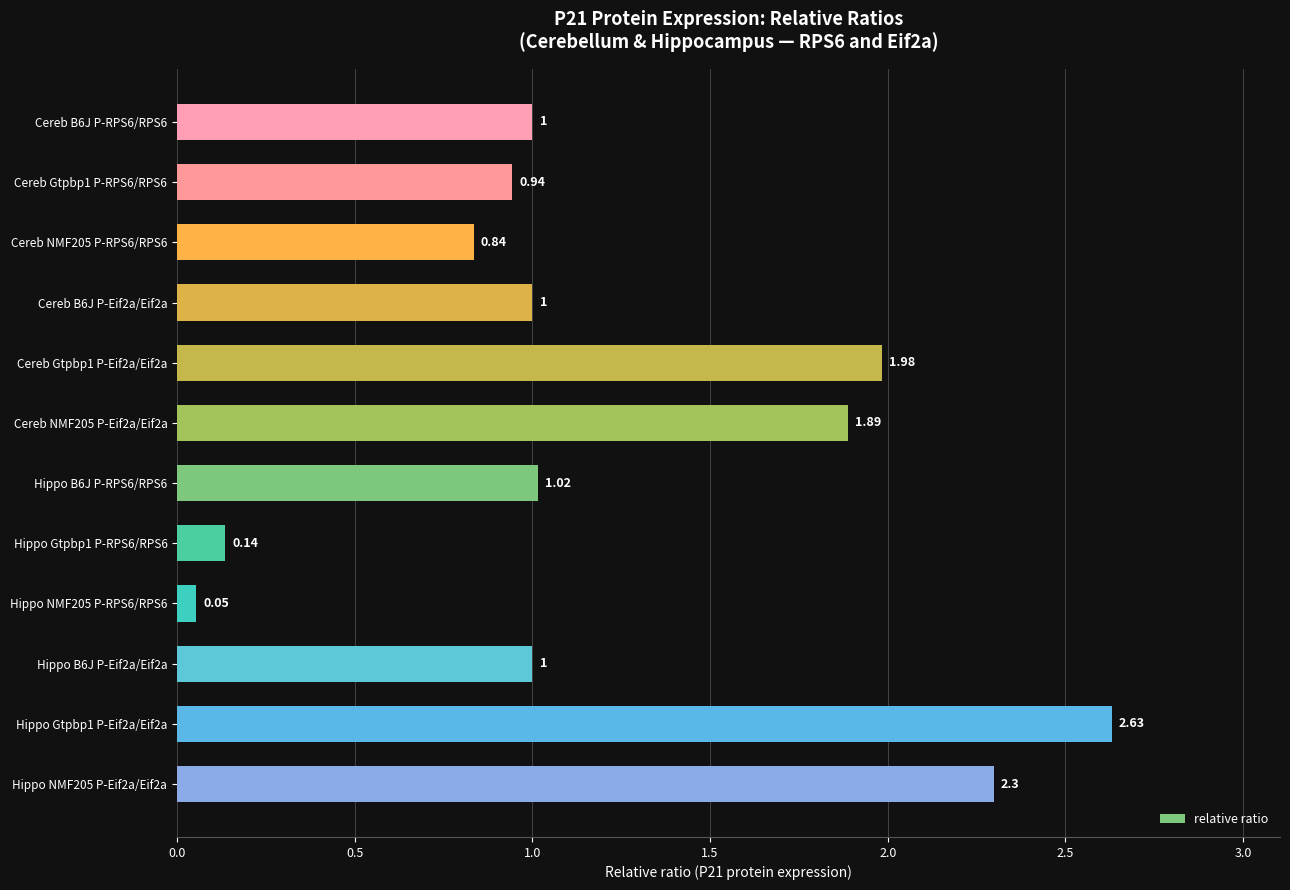

How many data points are less than 1?

4